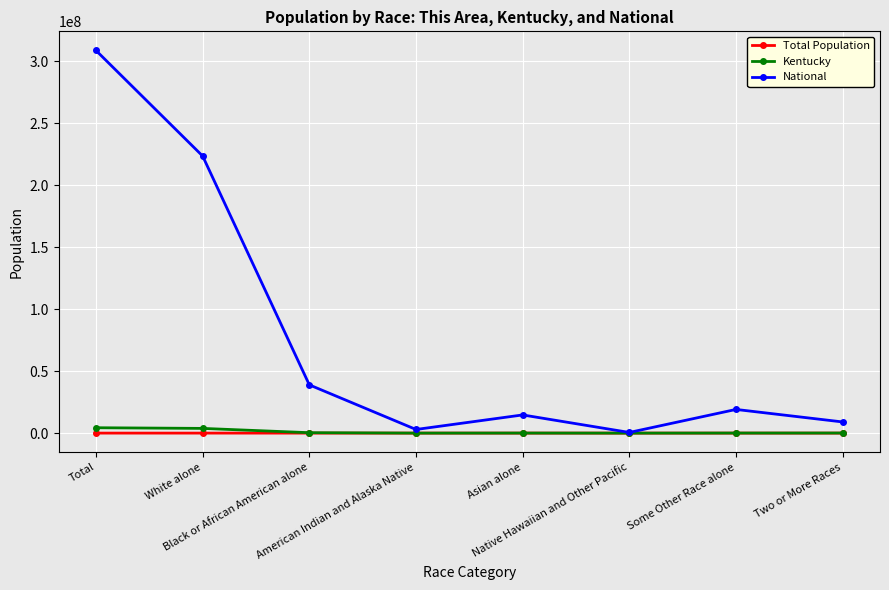

At which label does National first exceed 19107368?

Total